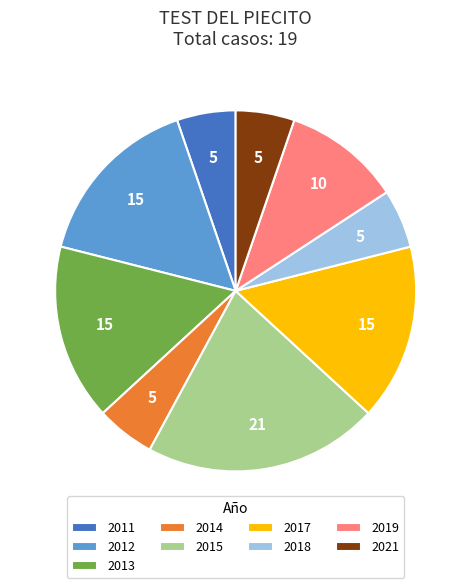

Which slice is the largest?

2015